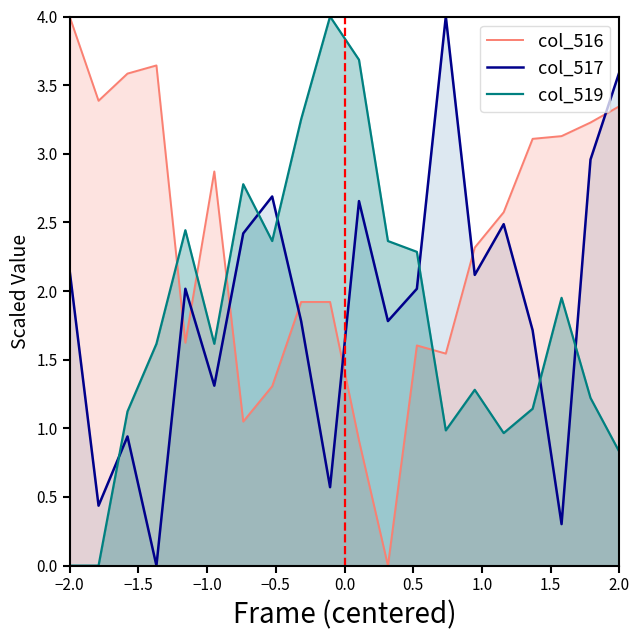

True or false: col_516 has more than 0 interior local peaks.

True